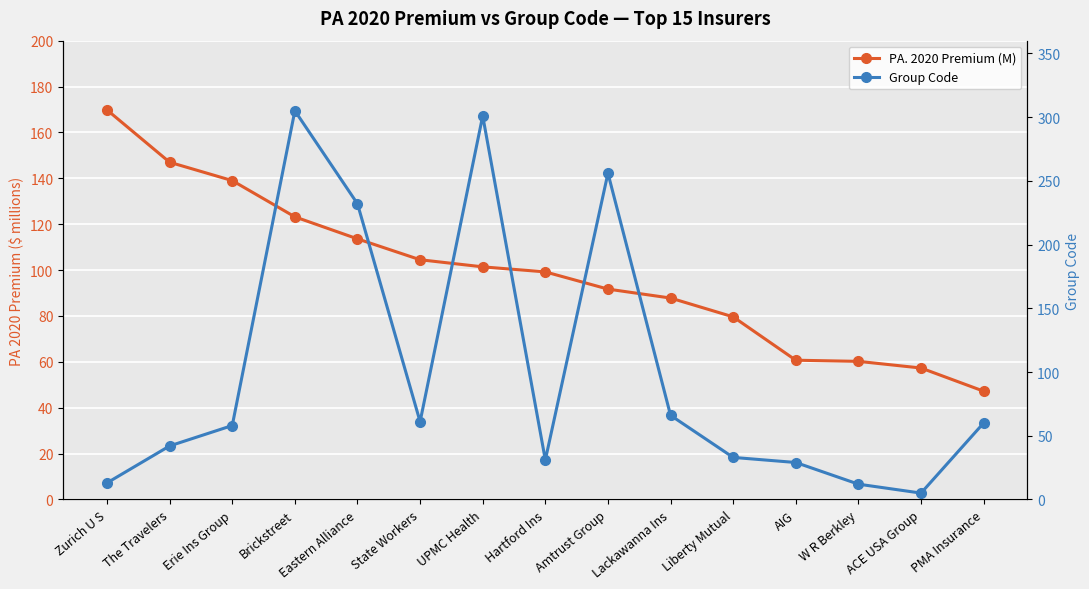

Reading left to right, what are all the values shown in this chart?

PA. 2020 Premium (M): Zurich U S=169.8	The Travelers=147.0	Erie Ins Group=139.0	Brickstreet=123.2	Eastern Alliance=113.6	State Workers=104.5	UPMC Health=101.4	Hartford Ins=99.2	Amtrust Group=91.7	Lackawanna Ins=87.8	Liberty Mutual=79.6	AIG=60.7	W R Berkley=60.2	ACE USA Group=57.3	PMA Insurance=47.2
Group Code: Zurich U S=13.0	The Travelers=42.0	Erie Ins Group=58.0	Brickstreet=305.0	Eastern Alliance=232.0	State Workers=61.0	UPMC Health=301.0	Hartford Ins=31.0	Amtrust Group=256.0	Lackawanna Ins=66.0	Liberty Mutual=33.0	AIG=29.0	W R Berkley=12.0	ACE USA Group=5.0	PMA Insurance=60.0